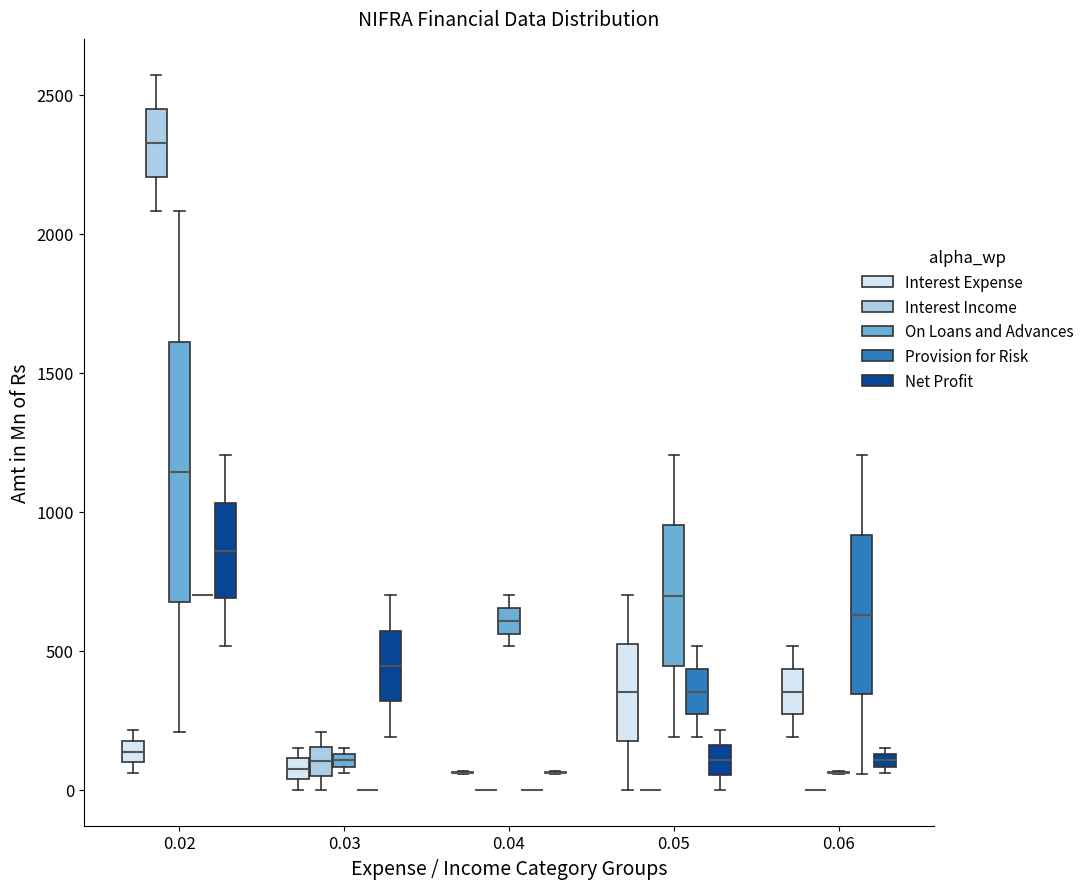

Where does the lower whisker of the box for 0.06 (Provision for Risk) end on the y-axis? The values are not printed on the chart, so give them approximately, as read against the axis.

50